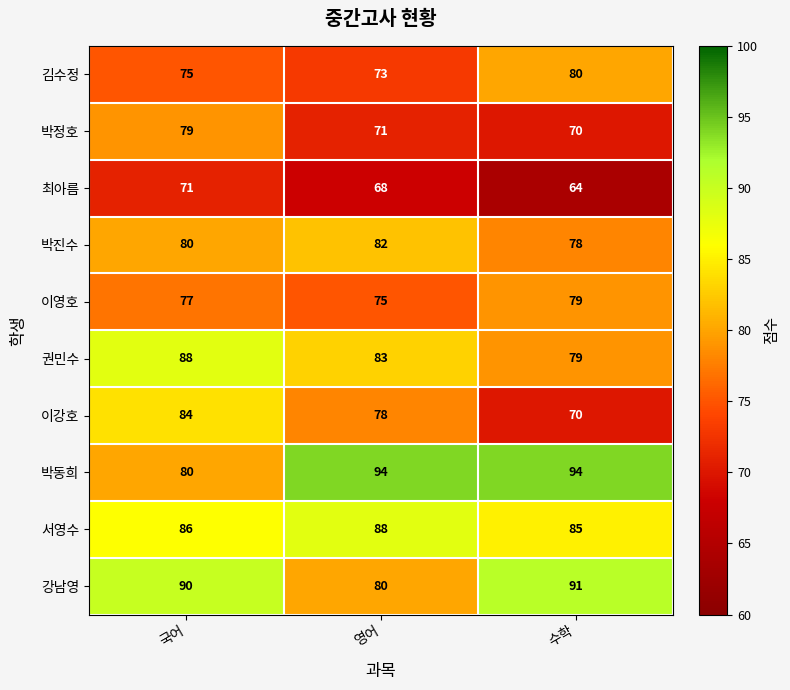

What is the minimum value for 이강호?

70